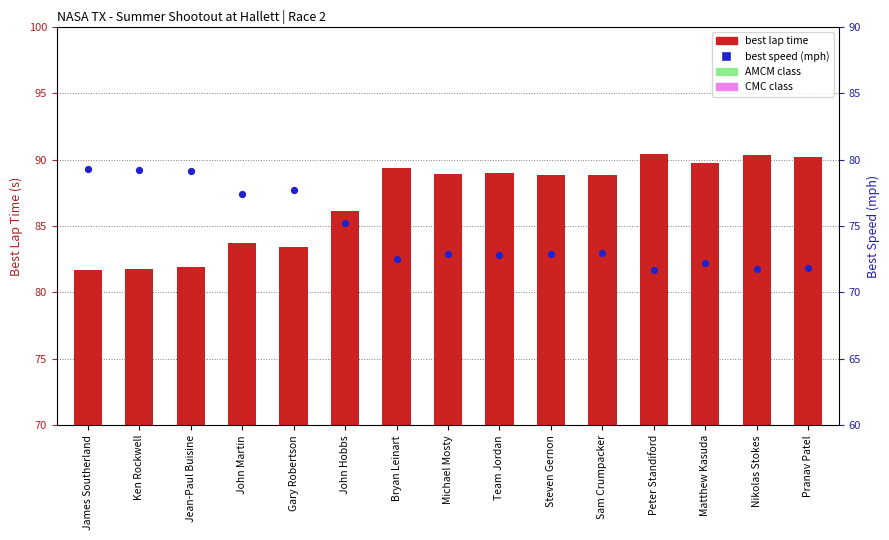

Which series has the largest total across all categories?

best lap time